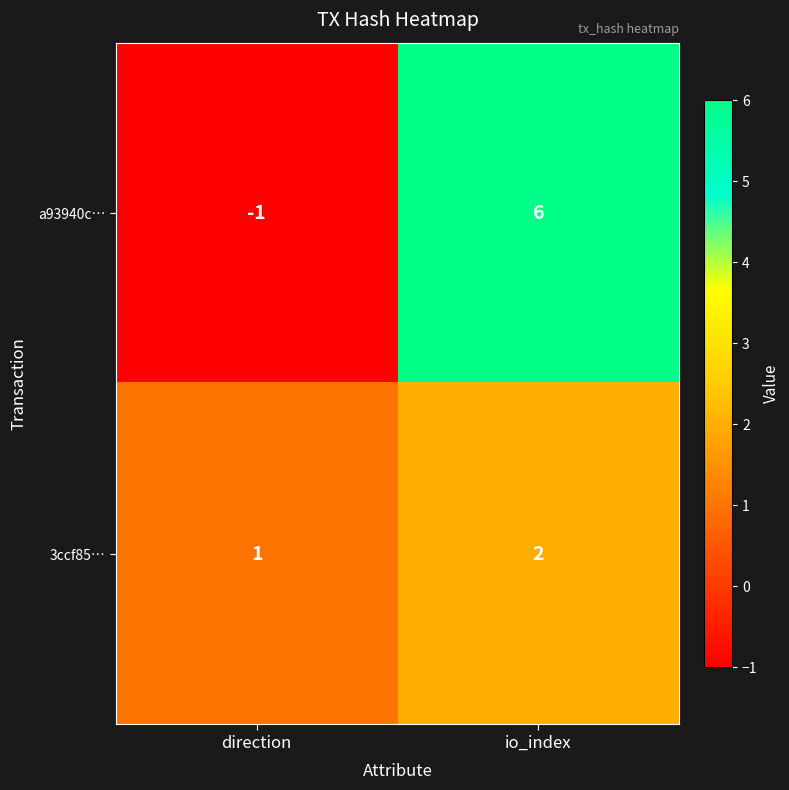

What is the difference between the maximum and minimum values in the a93940c… series?

7